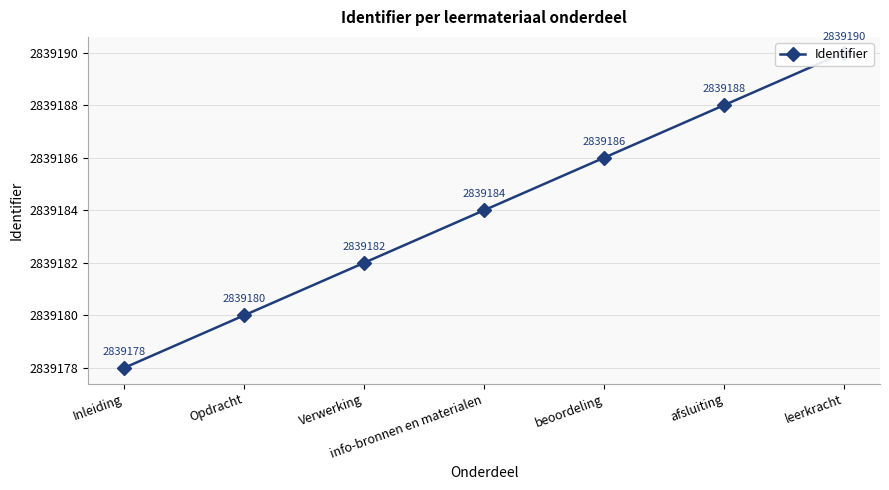

Reading left to right, list all the values displayed in this chart.

2839178	2839180	2839182	2839184	2839186	2839188	2839190